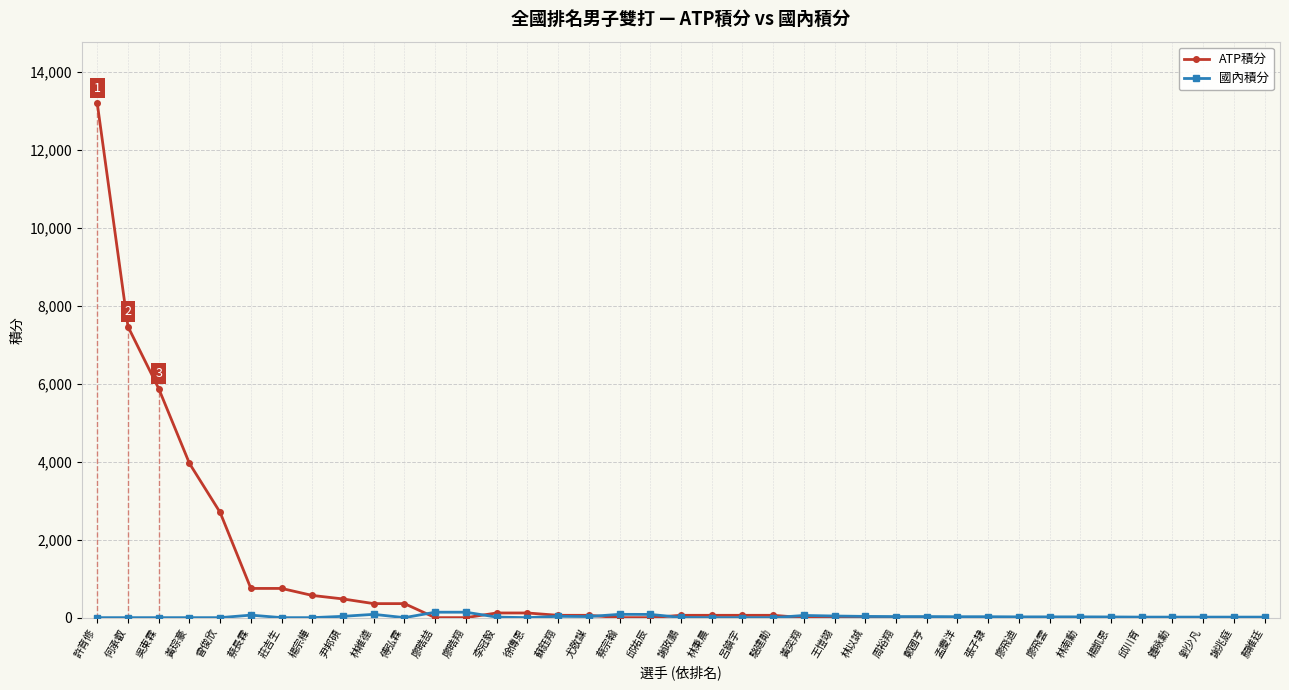

Between 林以誠 and 廖飛雲, which is larger?

林以誠